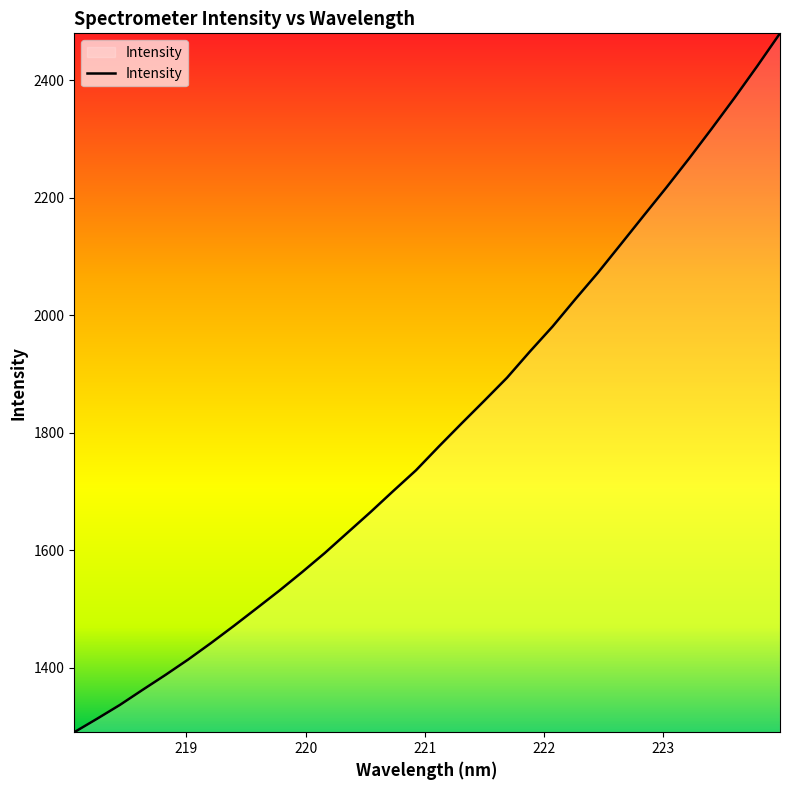

True or false: there are more than 0 points higher than both neighbors.

False